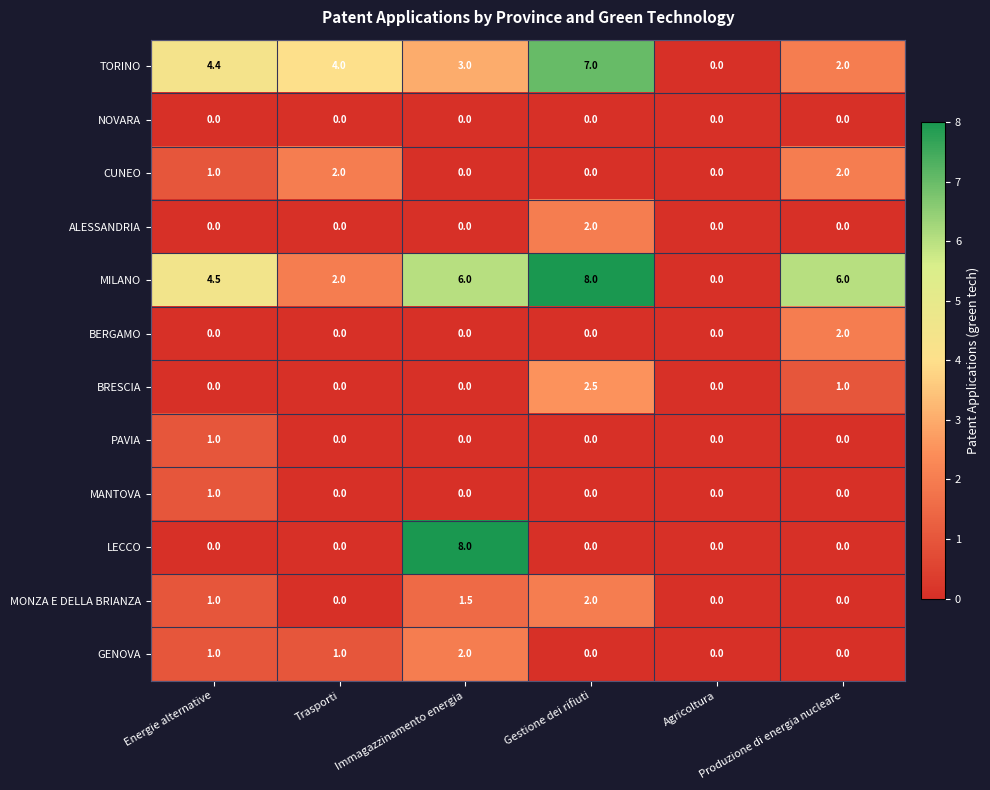

Count the number of data series in this chart.

12